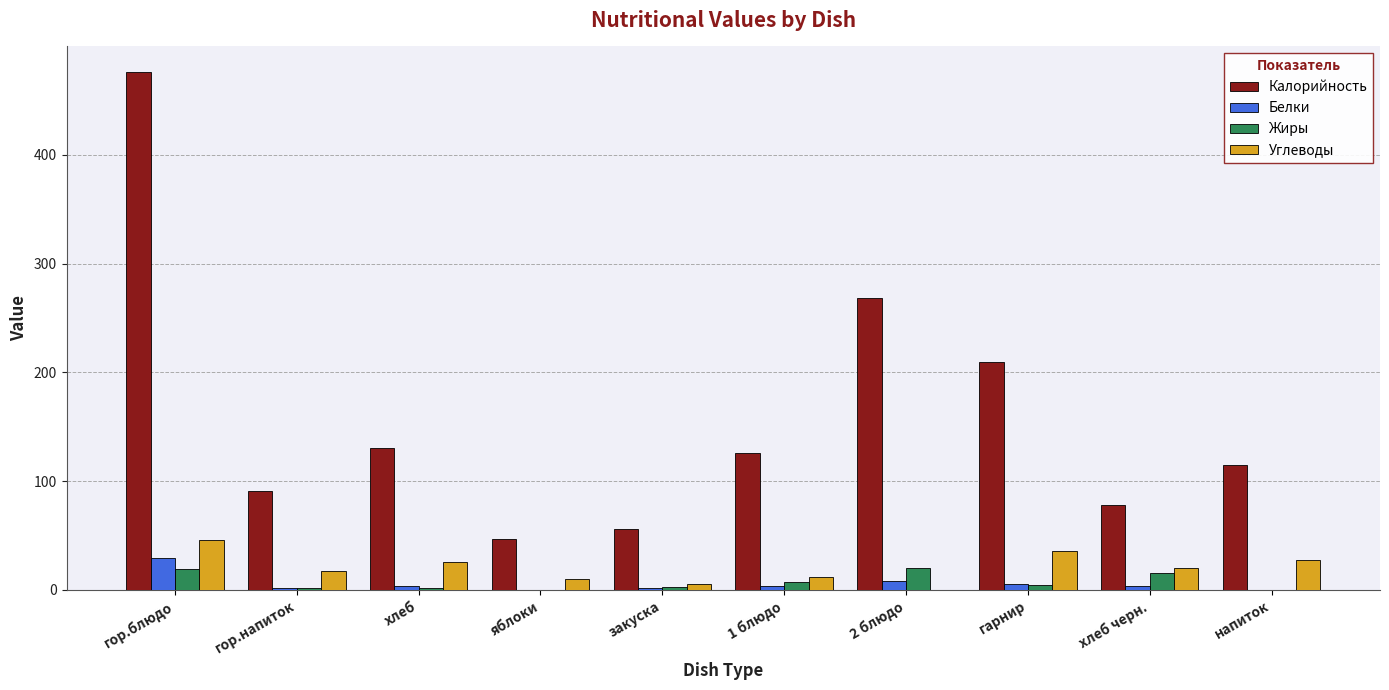

Count the number of categories in the chart.

10